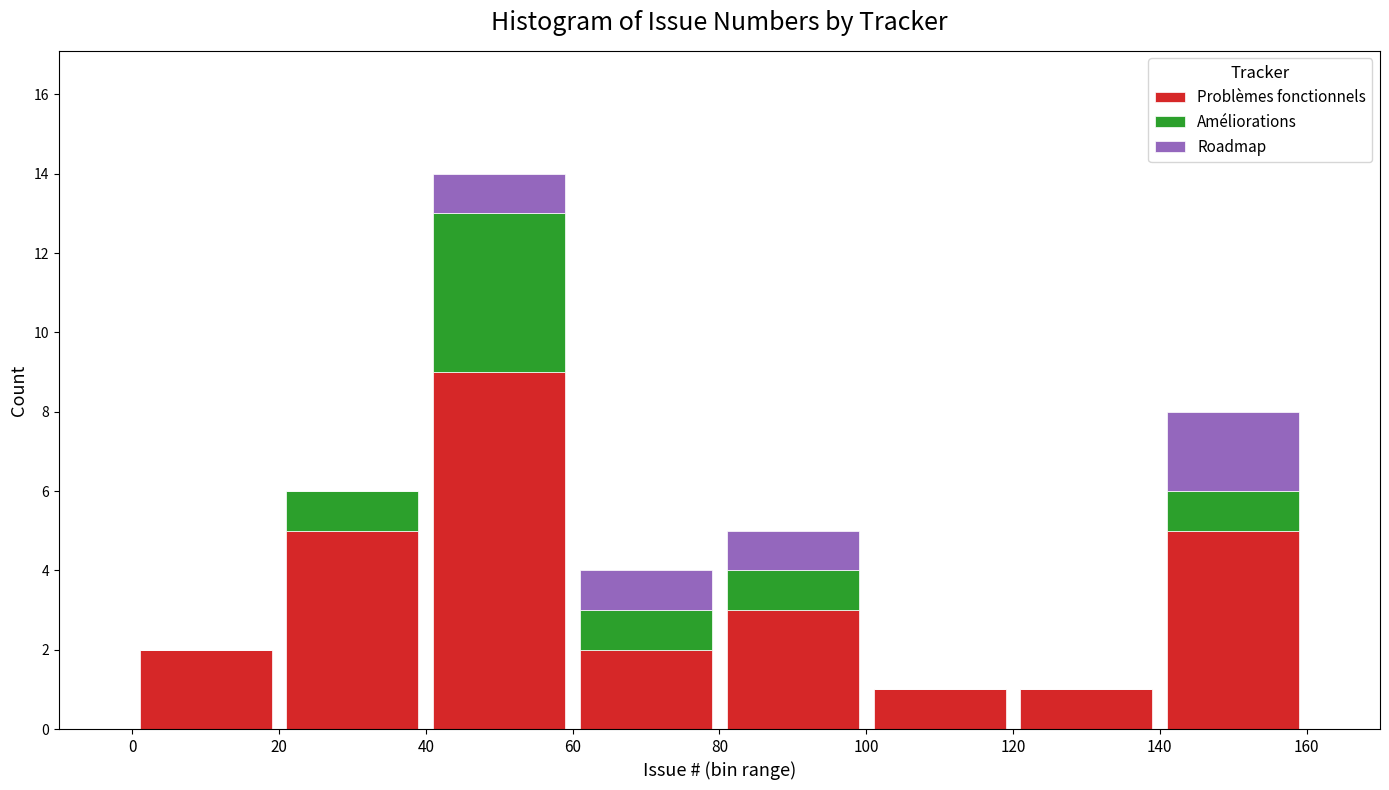

Reading left to right, list every stacked bar in this chart as the range it spans on the x-axis followed by its total height. The values are not printed on the chart, so give them approximately, as read against the axis.

0 to 20: 2
20 to 40: 6
40 to 60: 14
60 to 80: 4
80 to 100: 5
100 to 120: 1
120 to 140: 1
140 to 160: 8